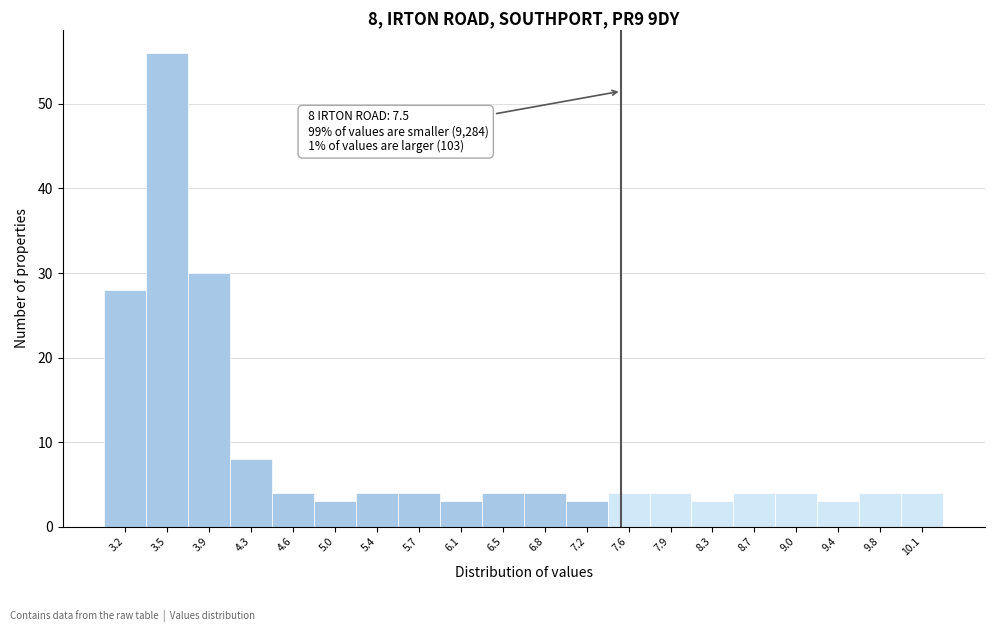

Which range on the x-axis has the tallest bar?

3.365 to 3.730